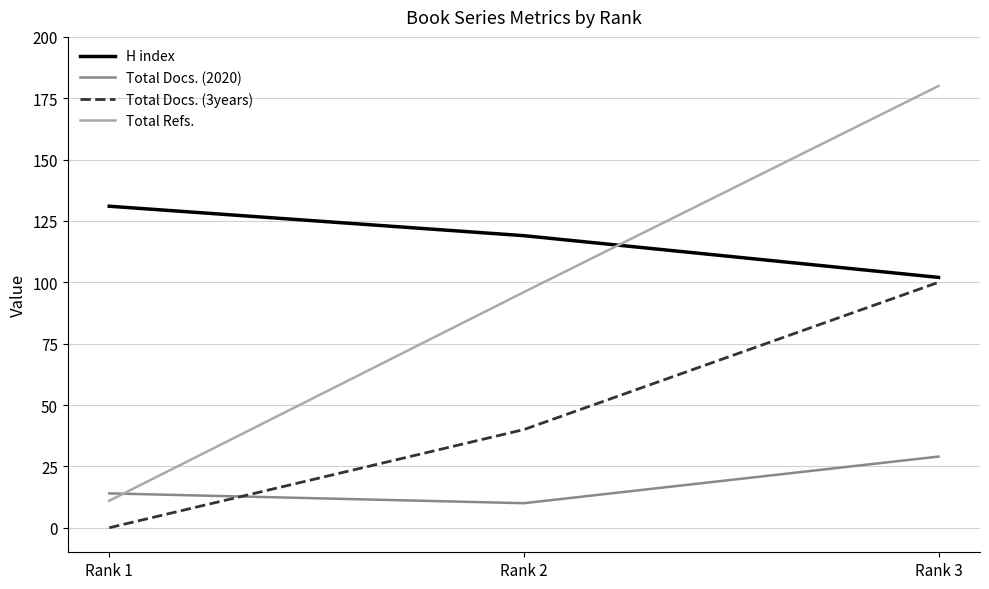

Reading left to right, what are all the values shown in this chart?

H index: Rank 1=131	Rank 2=119	Rank 3=102
Total Docs. (2020): Rank 1=14	Rank 2=10	Rank 3=29
Total Docs. (3years): Rank 1=0	Rank 2=40	Rank 3=100
Total Refs.: Rank 1=11	Rank 2=96	Rank 3=180